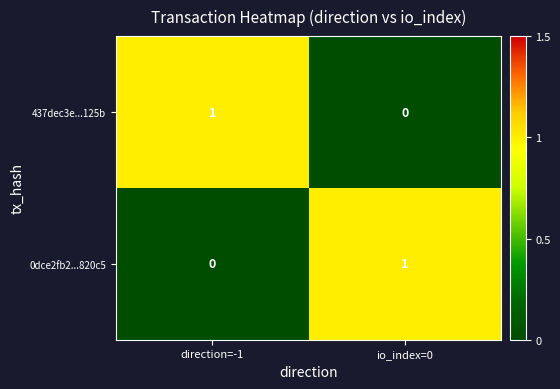

Reading left to right, what are all the values shown in this chart?

437dec3e...125b: direction=-1=1	io_index=0=0
0dce2fb2...820c5: direction=-1=0	io_index=0=1